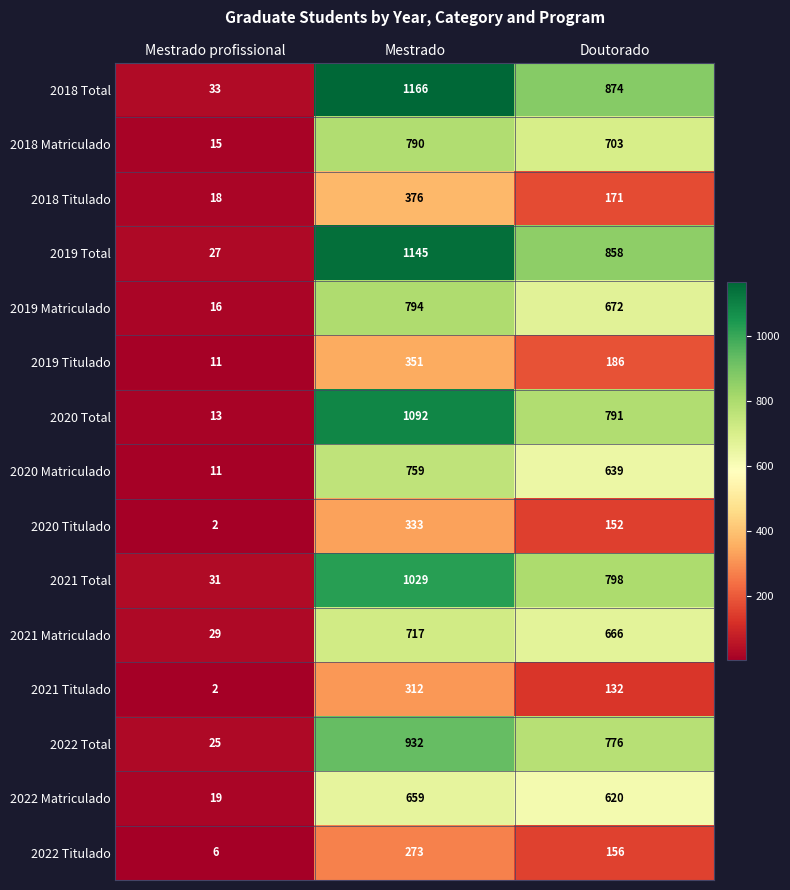

Which series has the largest range (max minus min)?

2018 Total